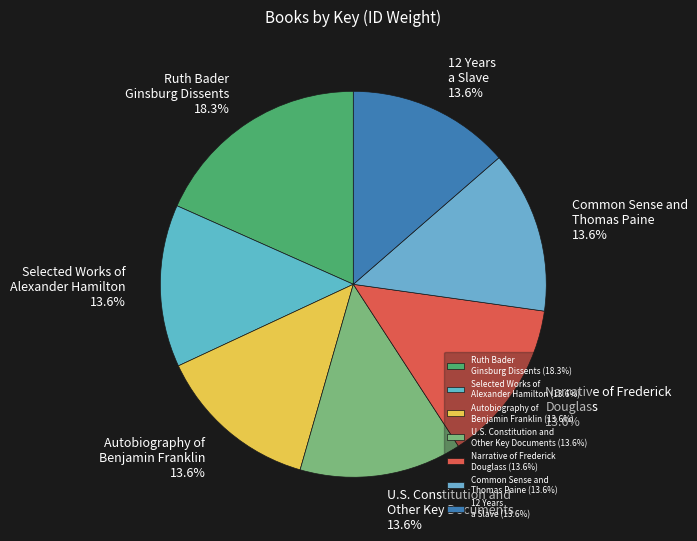

Is there any slice that represents more than half of the pie?

No